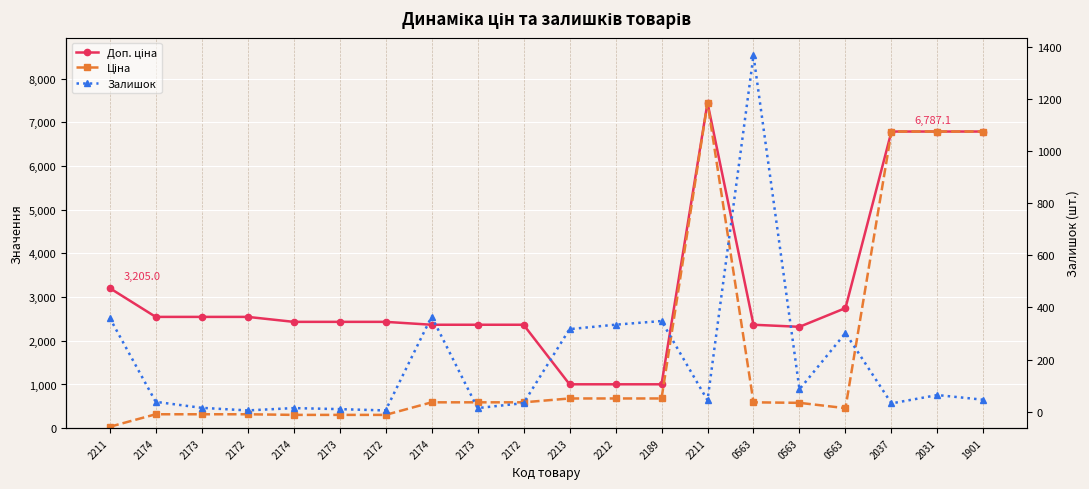

Is it true that Ціна equals 920.8 at 2173?

False